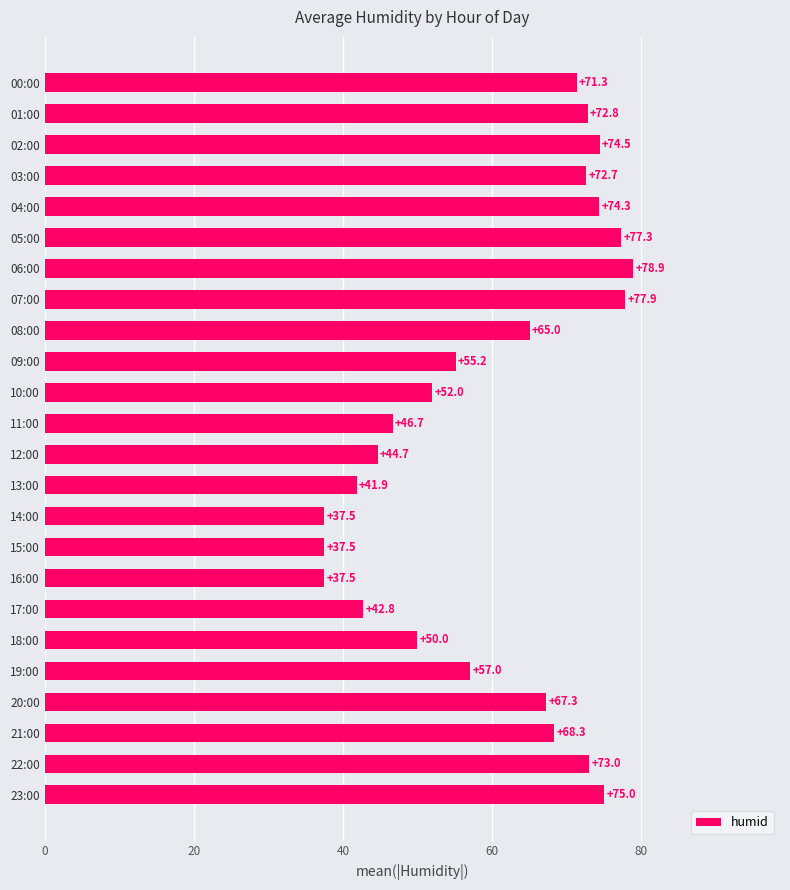

What is the sum of the values at 02:00 and 21:00?

142.8